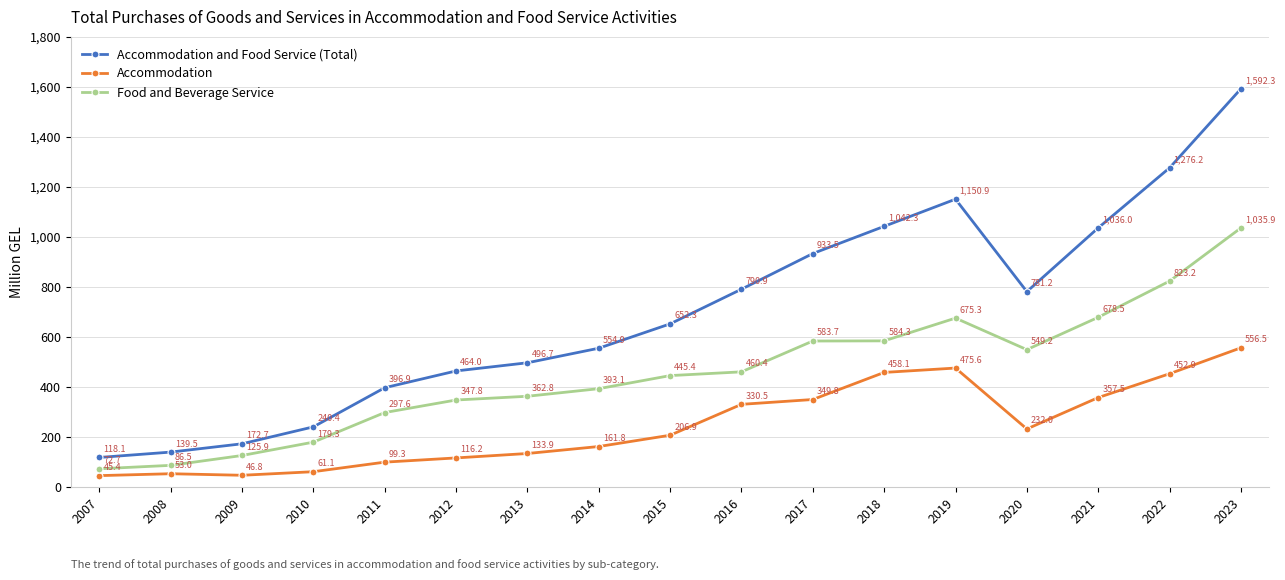

Which series has the widest spread of values?

Accommodation and Food Service (Total)